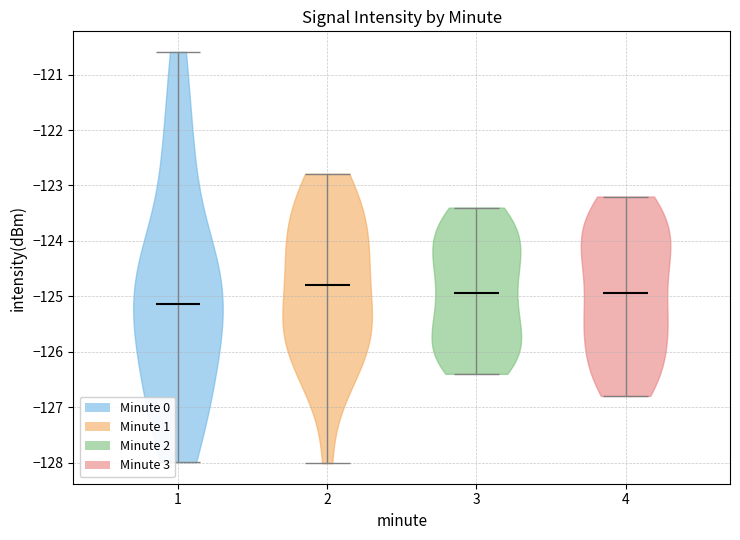

Which violin has the highest median line?

2